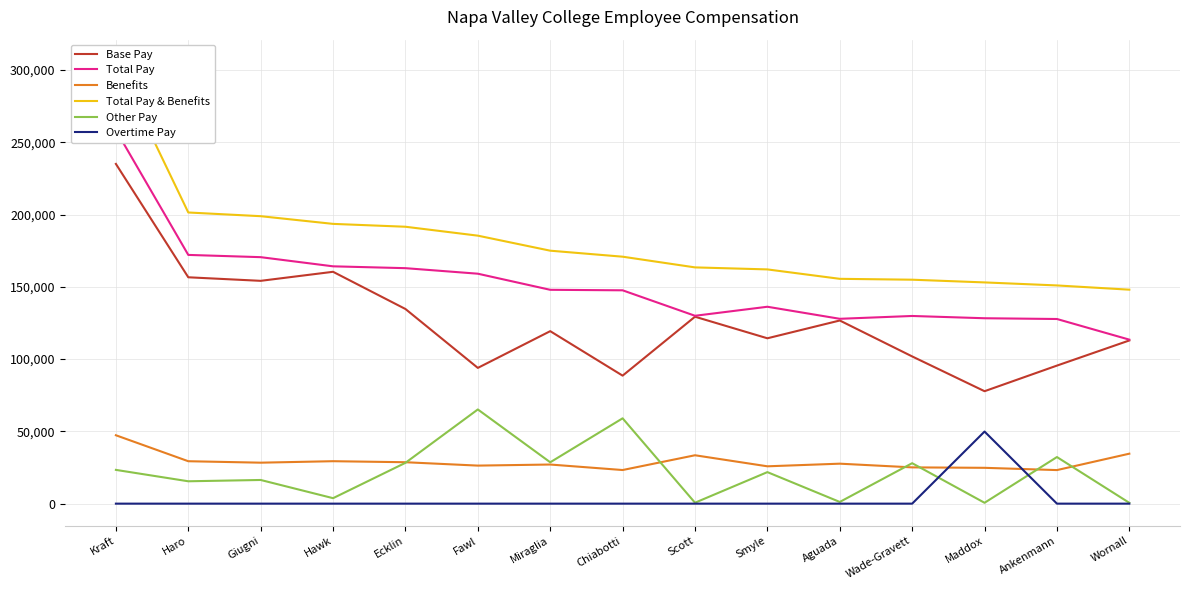

At which label does Other Pay first exceed 21811?

Kraft